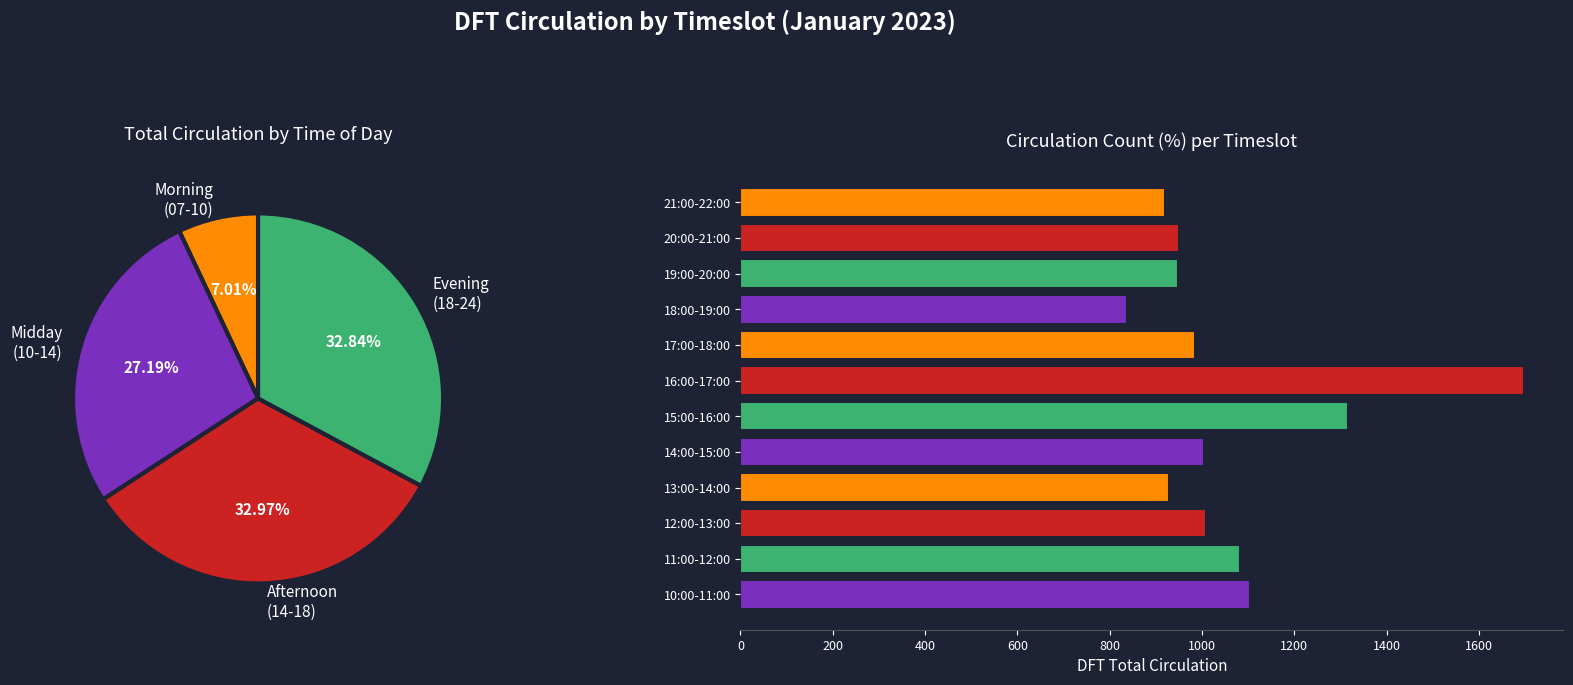

To the nearest percent, what percentage of the pie is 16:00-17:00?

13%